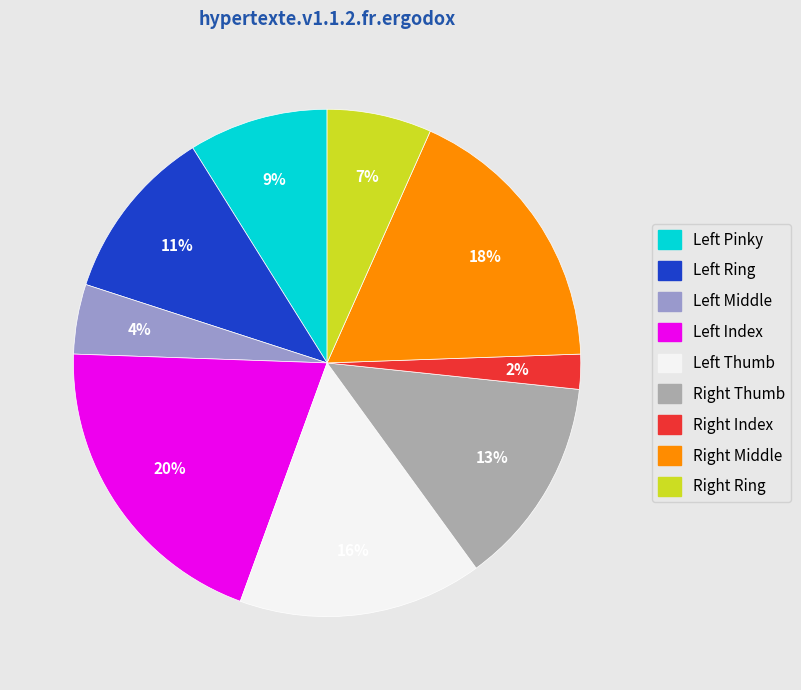

To the nearest percent, what is the average slice percentage?

11%